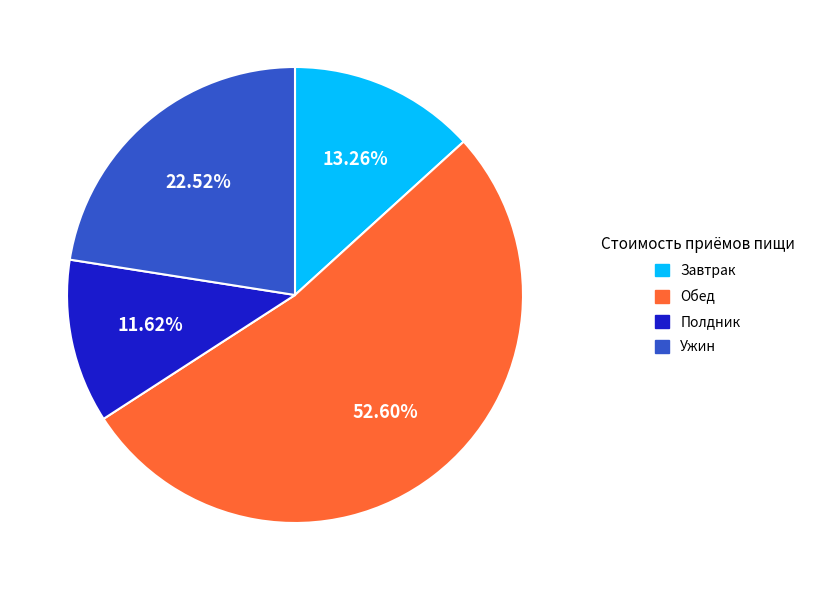

To the nearest percent, what percentage of the pie is Полдник?

12%